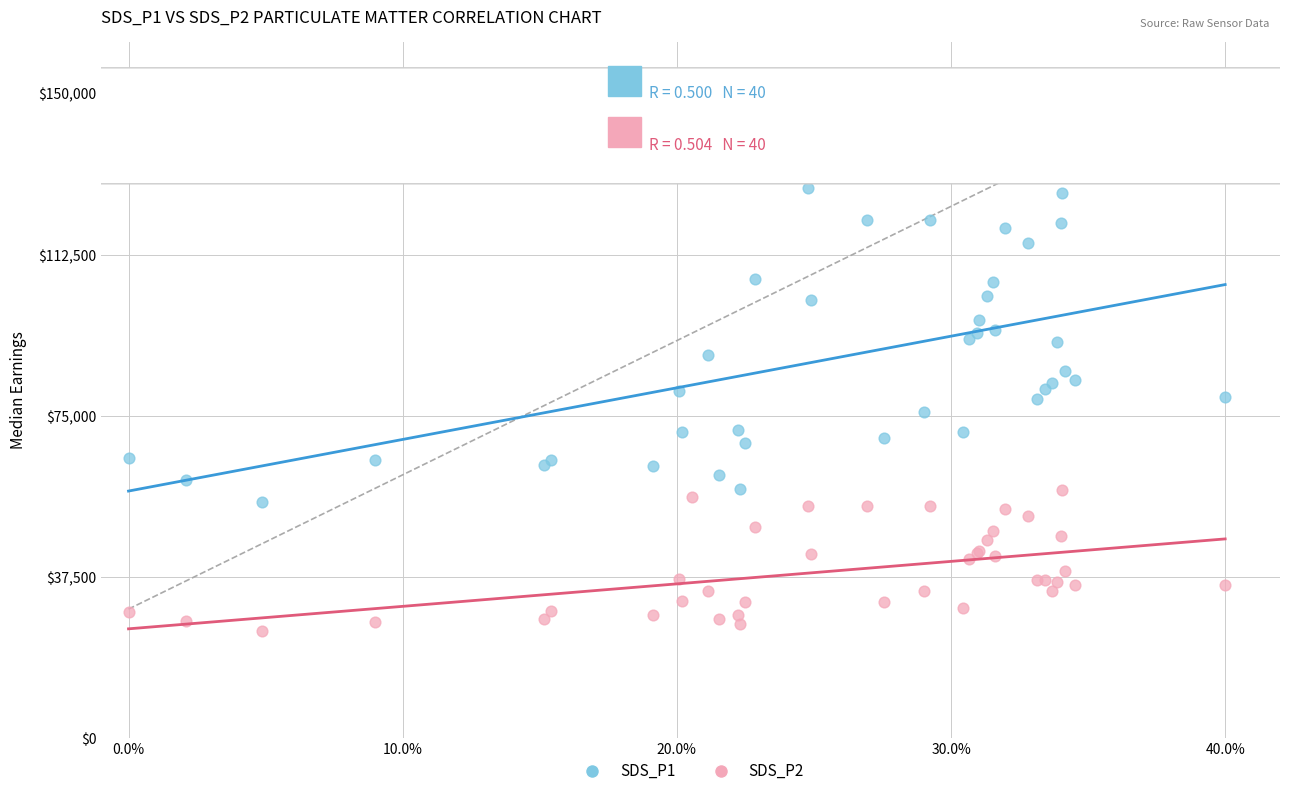

What are all the series names shown in the legend?

SDS_P1, SDS_P2